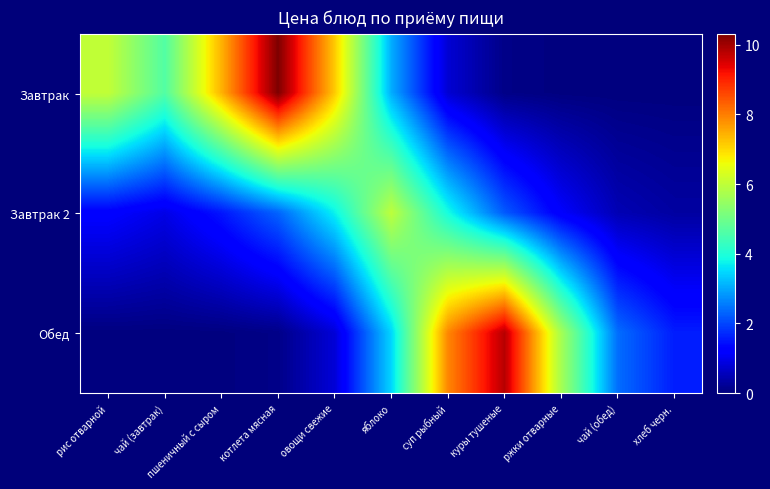

Reading left to right, what are all the values shown in this chart?

Завтрак: рис отварной=6.0	чай (завтрак)=4.6	пшеничный с сыром=7.4	котлета мясная=10.3	овощи свежие=7.2	яблоко=3.1	суп рыбный=0.8	куры тушеные=0.1	ржки отварные=0.0	чай (обед)=0.0	хлеб черн.=0.0
Завтрак 2: рис отварной=1.2	чай (завтрак)=0.9	пшеничный с сыром=1.5	котлета мясная=2.3	овощи свежие=3.7	яблоко=6.0	суп рыбный=3.9	куры тушеные=2.2	ржки отварные=1.2	чай (обед)=0.5	хлеб черн.=0.3
Обед: рис отварной=0.0	чай (завтрак)=0.0	пшеничный с сыром=0.0	котлета мясная=0.1	овощи свежие=0.8	яблоко=3.5	суп рыбный=7.9	куры тушеные=9.8	ржки отварные=5.7	чай (обед)=2.4	хлеб черн.=1.6